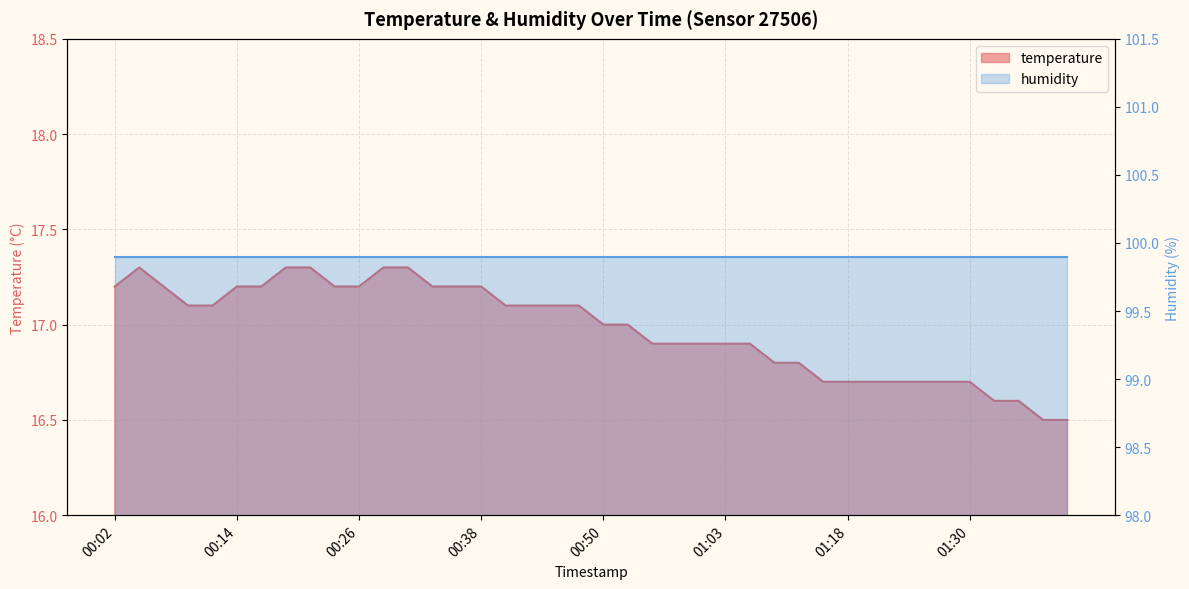

What is the sum of all values?

679.1